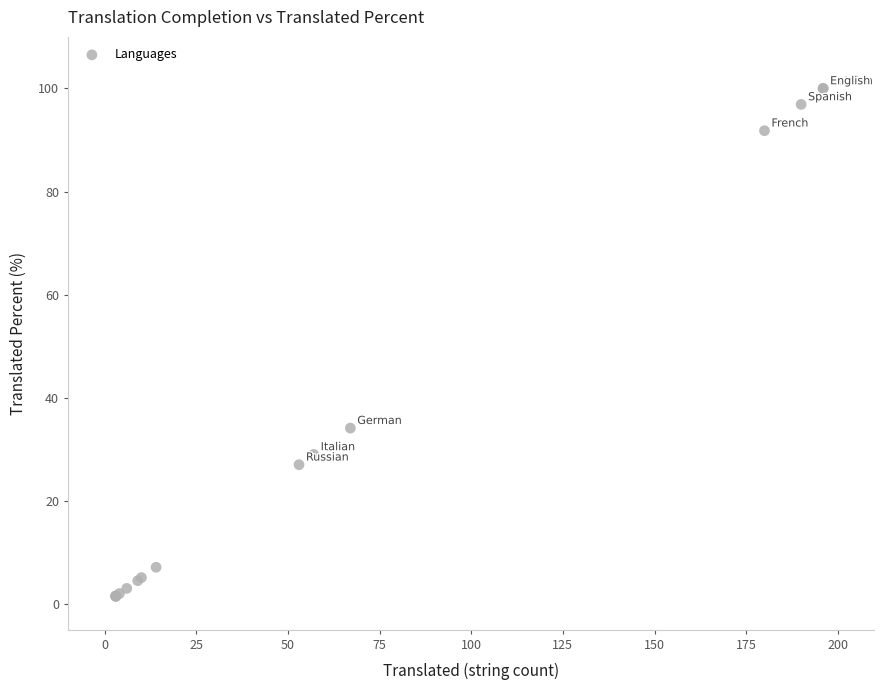

What Y value in the scatter plot is closest to 50?

34.1